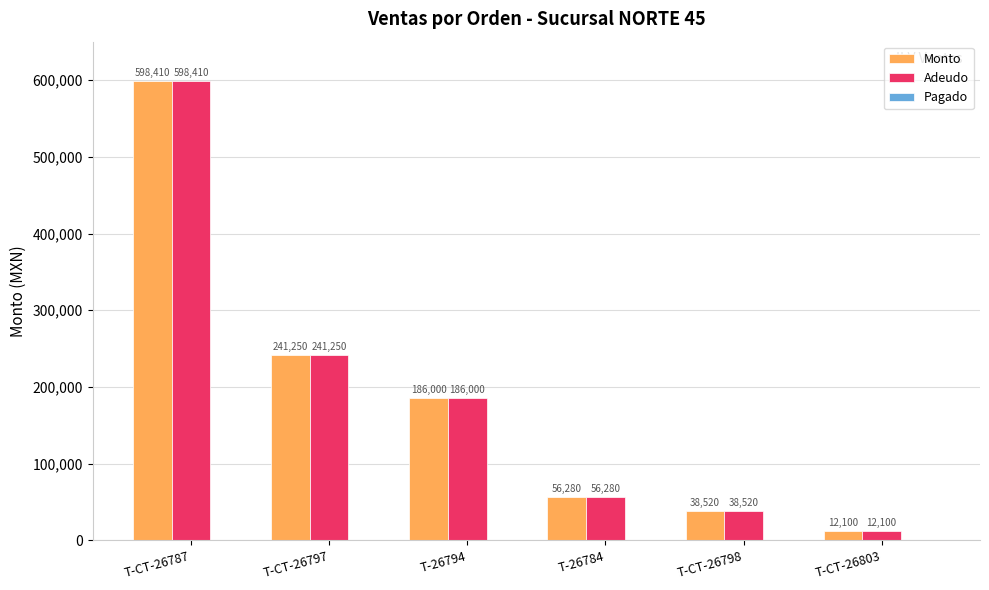

Which category has the highest value in the Adeudo series?

T-CT-26787